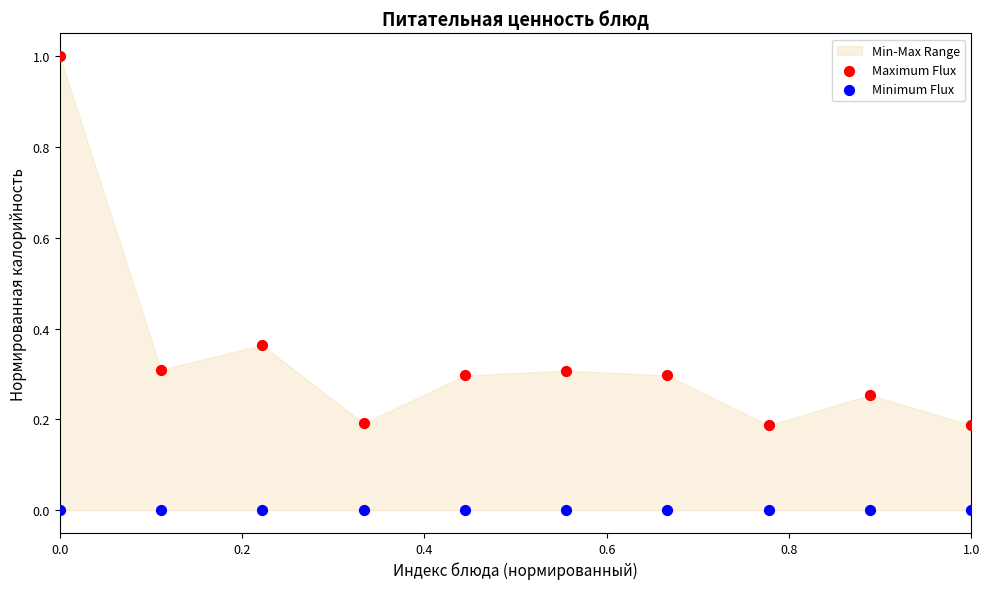

Which series reaches the minimum Y coordinate?

Minimum Flux